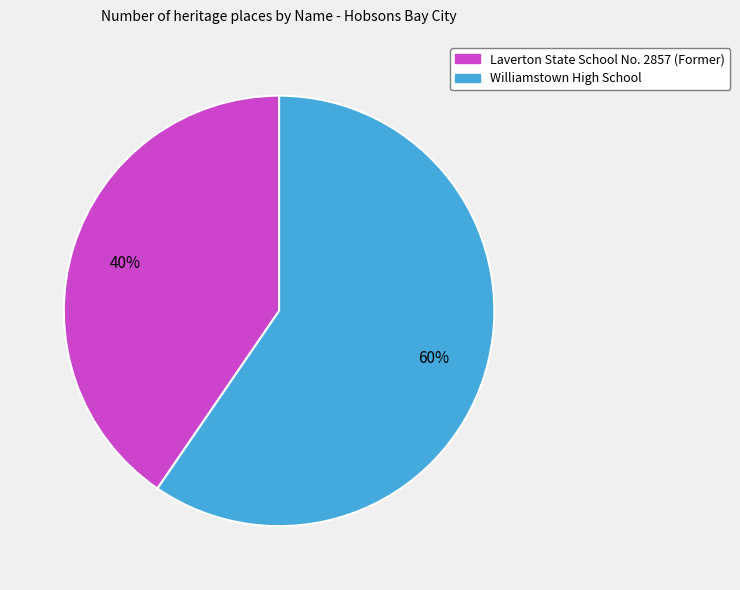

To the nearest percent, what is the average slice percentage?

50%